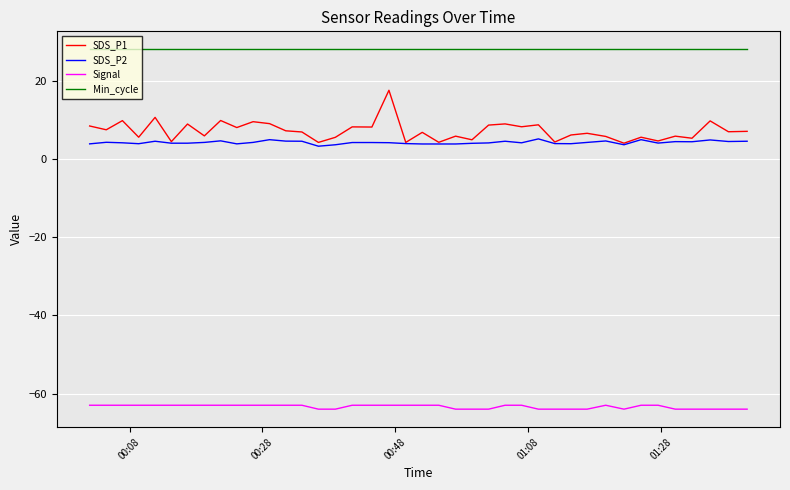

List the series in order of their peak value, highest first.

Min_cycle, SDS_P1, SDS_P2, Signal